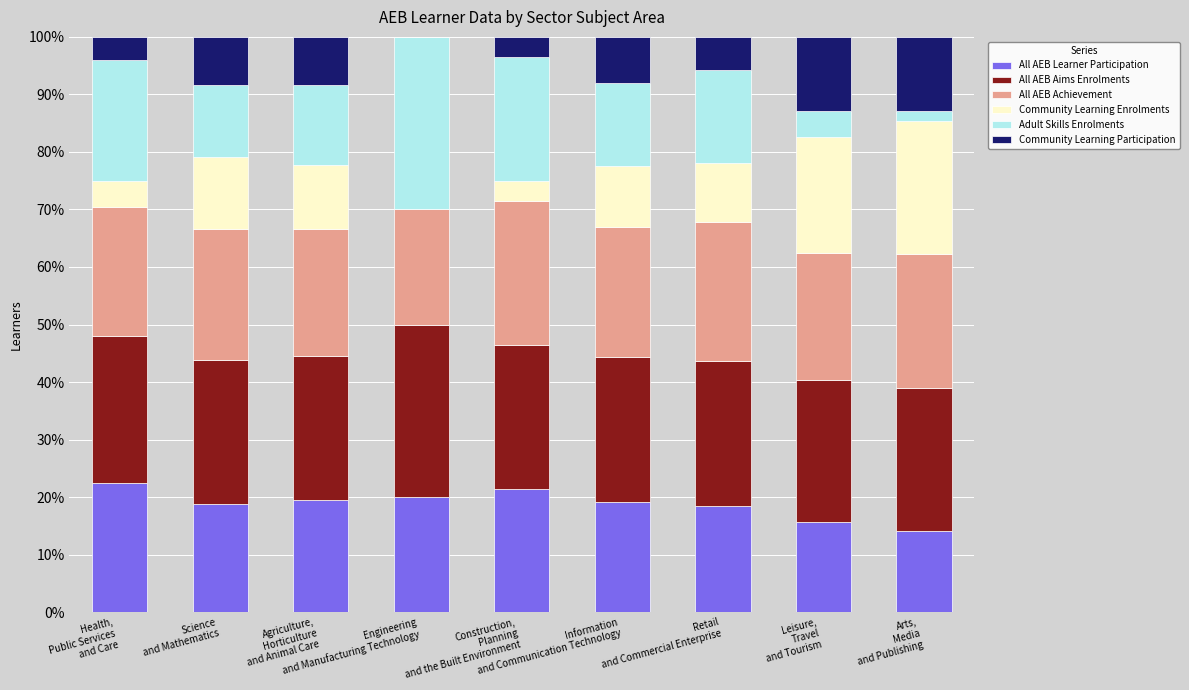

What is the maximum value for All AEB Learner Participation?

22.5